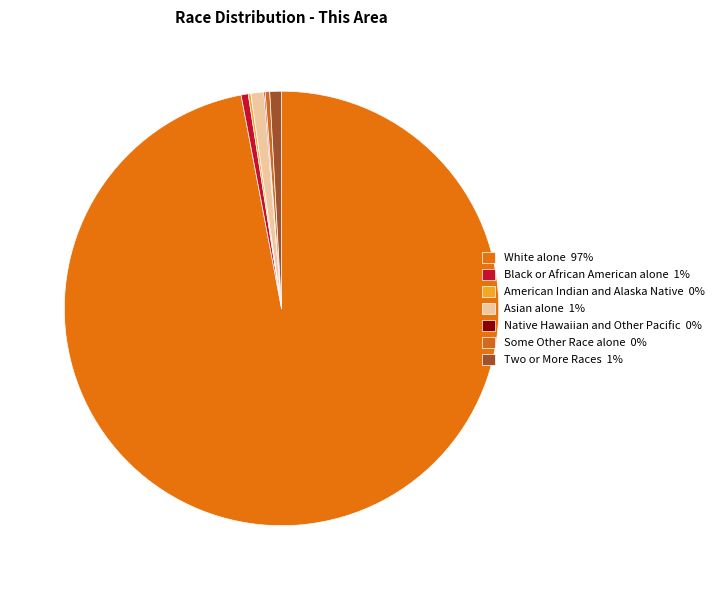

What is the smallest slice in the pie chart?

Native Hawaiian and Other Pacific